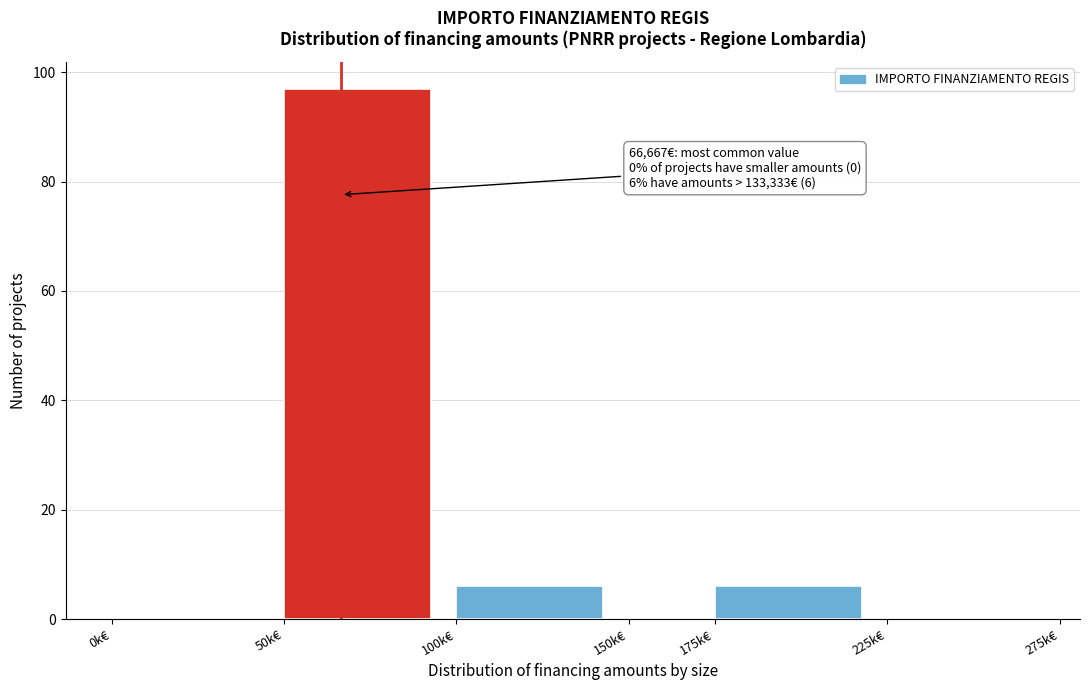

Reading left to right, list all the values displayed in this chart.

0k€=0	50k€=97	100k€=6	150k€=0	175k€=6	225k€=0